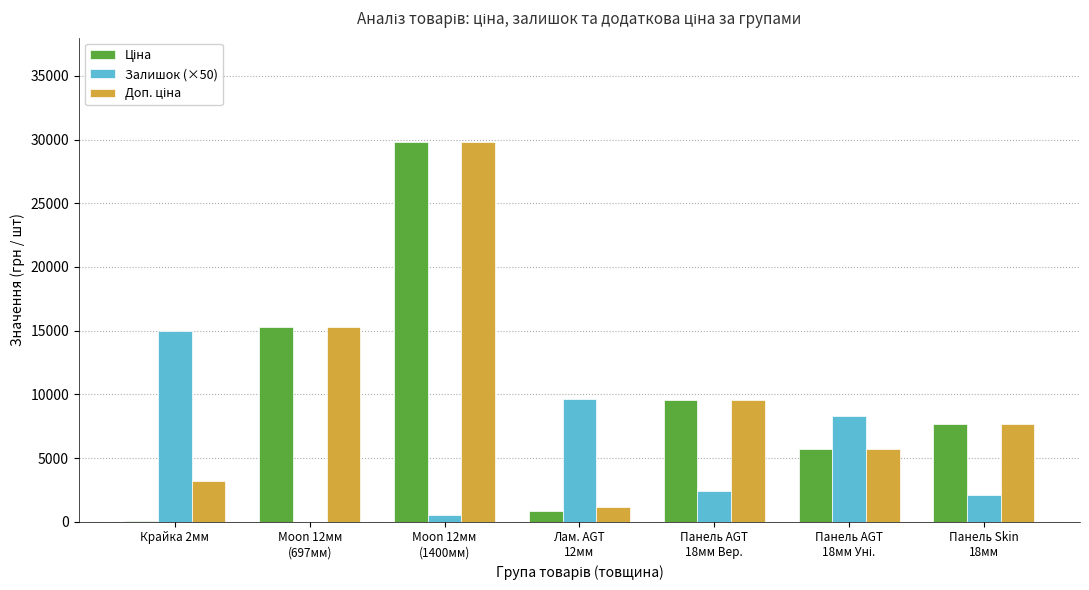

What is the highest value of the Залишок (×50) series?

14950.0